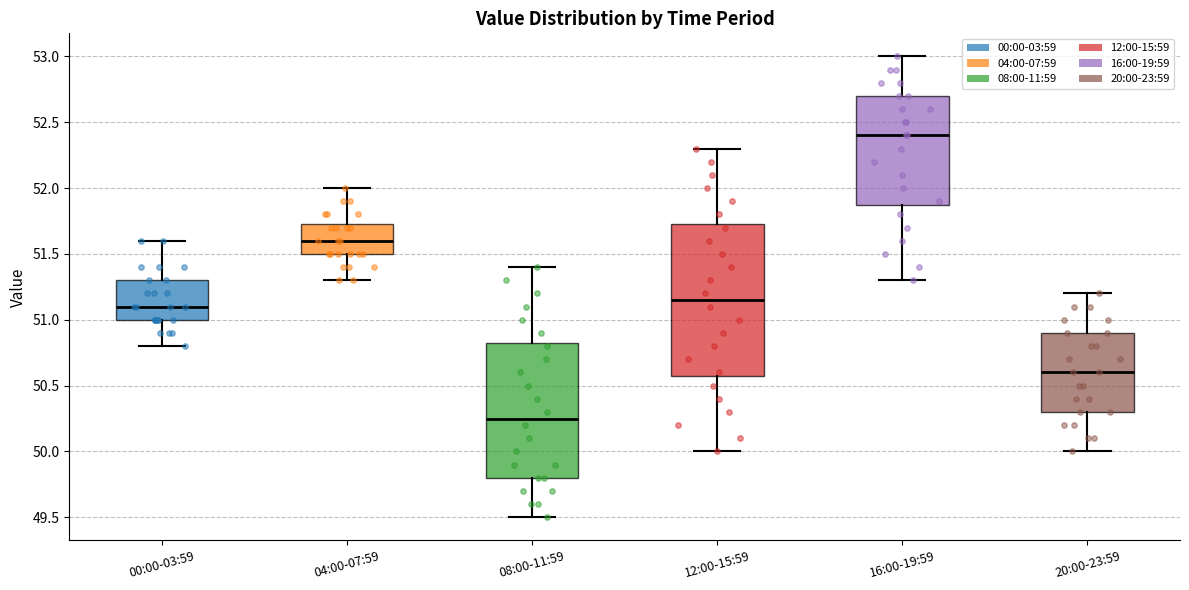

Reading left to right, transcribe this box plot: for each box, give where its median line is, the range the box spans, and where its two whiskers end, as read against the y-axis. The values are not printed on the chart, so give them approximately, as read against the axis.

00:00-03:59: median 51.10, box 51.00 to 51.30, whiskers 50.80 to 51.60
04:00-07:59: median 51.60, box 51.50 to 51.75, whiskers 51.30 to 52.00
08:00-11:59: median 50.25, box 49.80 to 50.85, whiskers 49.50 to 51.40
12:00-15:59: median 51.15, box 50.60 to 51.75, whiskers 50.00 to 52.30
16:00-19:59: median 52.40, box 51.90 to 52.70, whiskers 51.30 to 53.00
20:00-23:59: median 50.60, box 50.30 to 50.90, whiskers 50.00 to 51.20